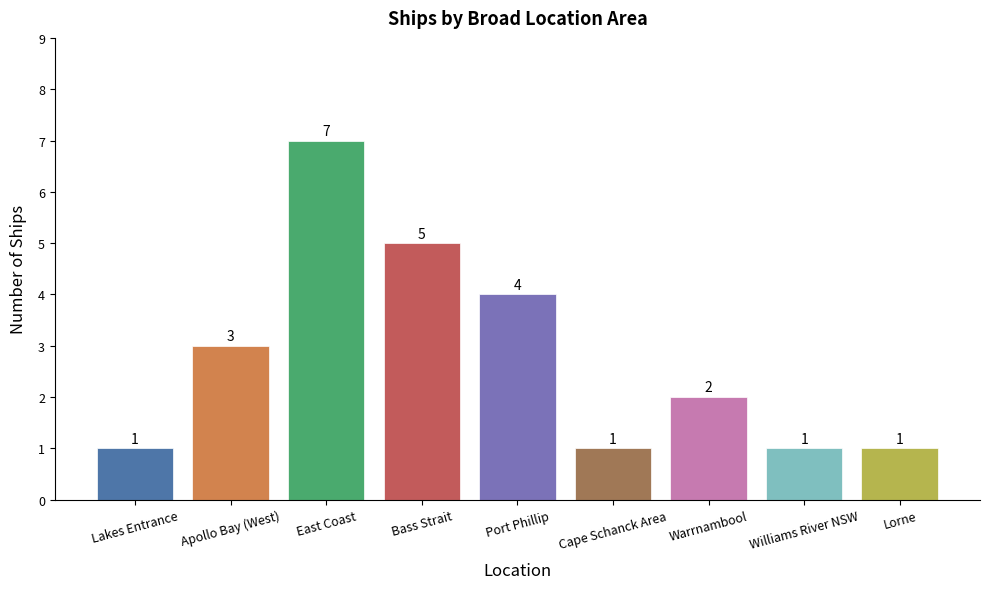

What is the label of the 7th bar from the right?

East Coast